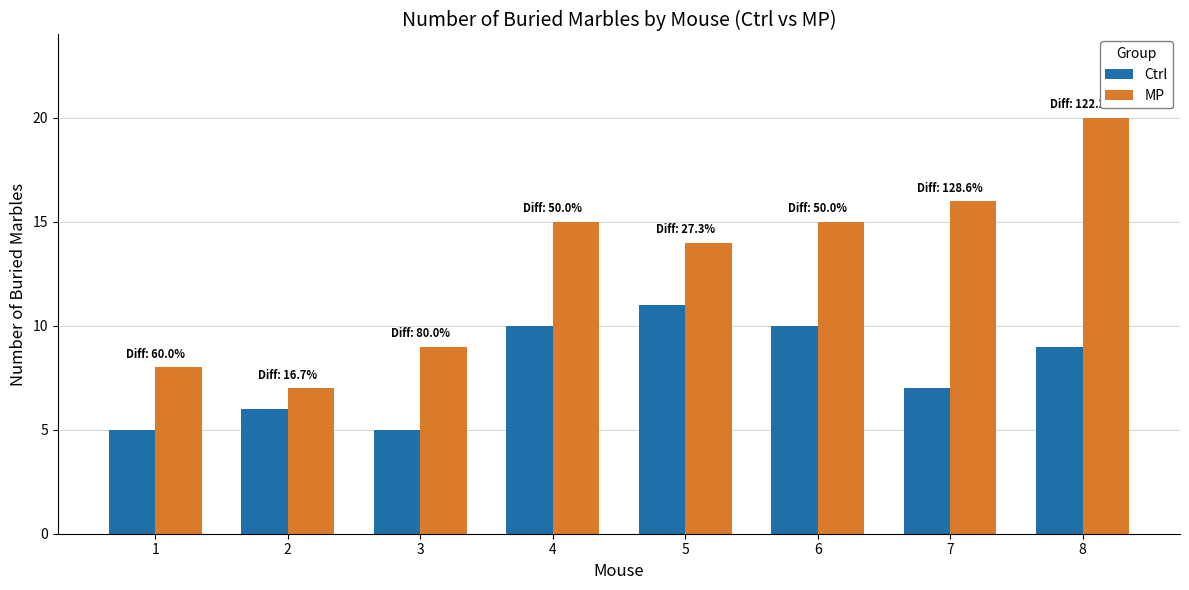

Reading left to right, what are all the values shown in this chart?

Ctrl: 5	6	5	10	11	10	7	9
MP: 8	7	9	15	14	15	16	20